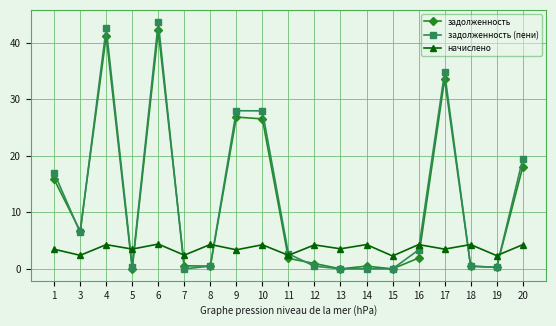

What is the difference between the maximum and minimum values in the начислено series?

2.1